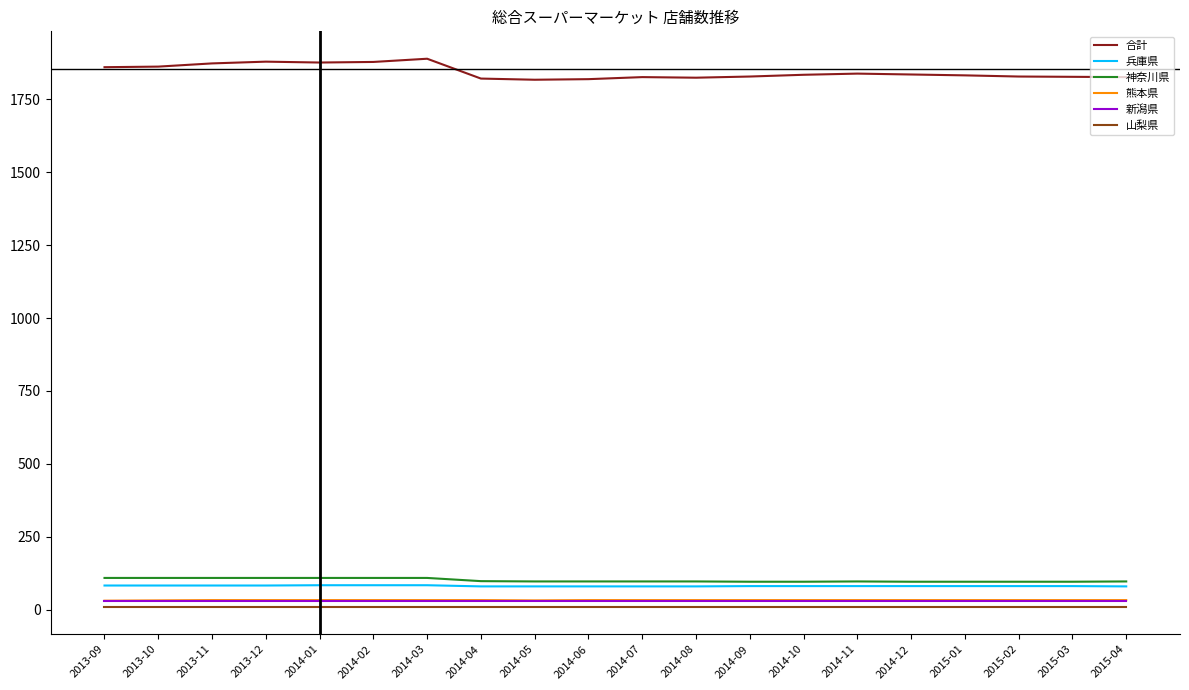

Which series has the largest range (max minus min)?

合計